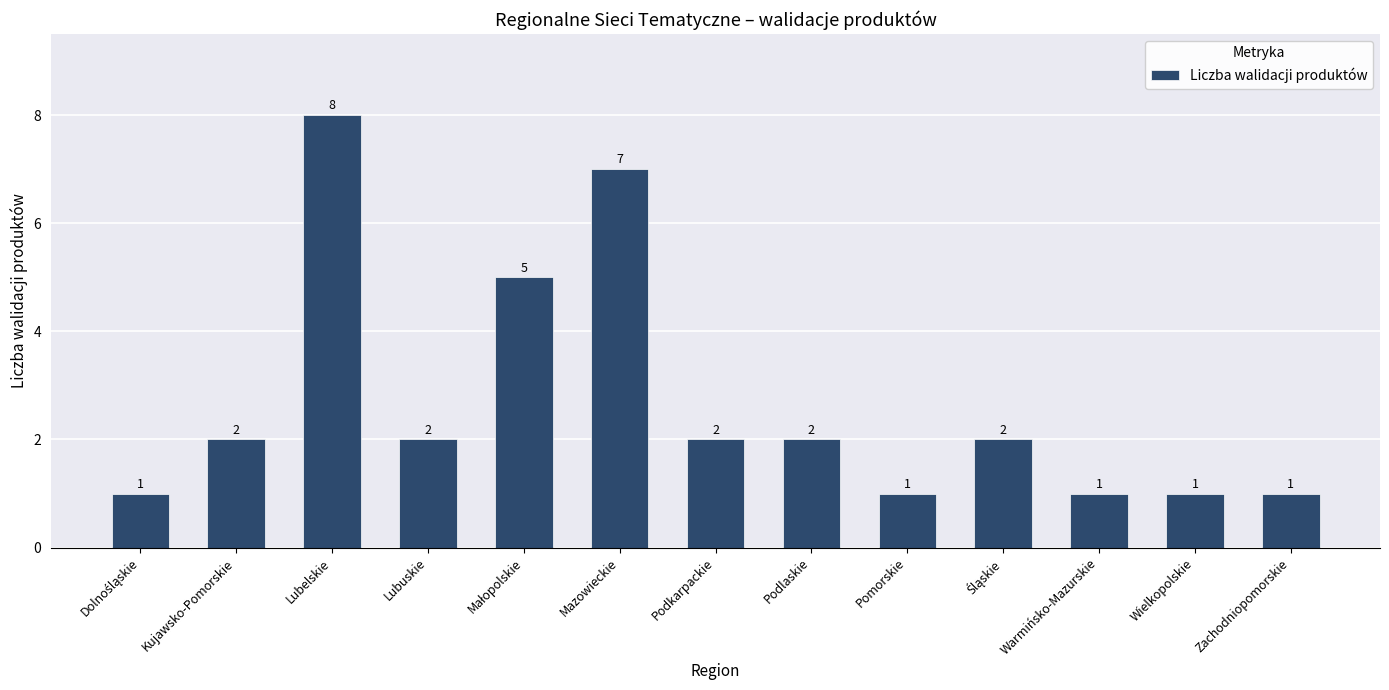

True or false: the data shows 2 at Wielkopolskie.

False